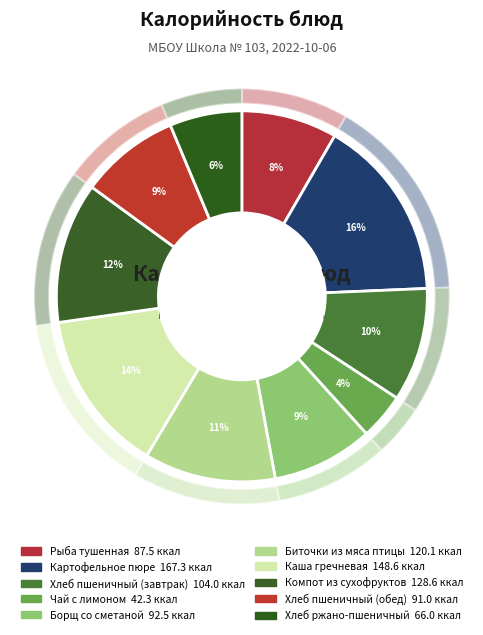

To the nearest percent, what is the combined percentage of Картофельное пюре and Борщ со сметаной?

25%